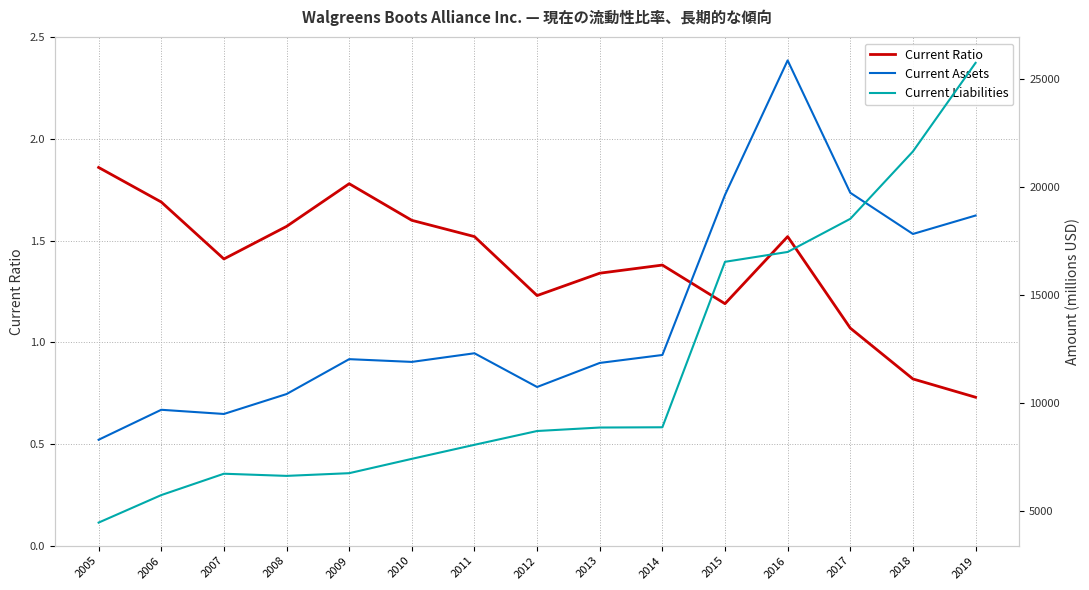

Between 2011 and 2005, which is larger?

2005